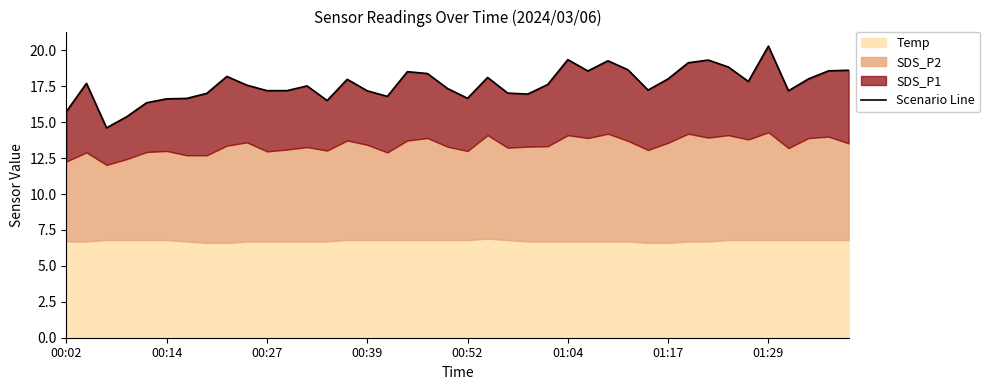

How many categories are shown in the chart?

40